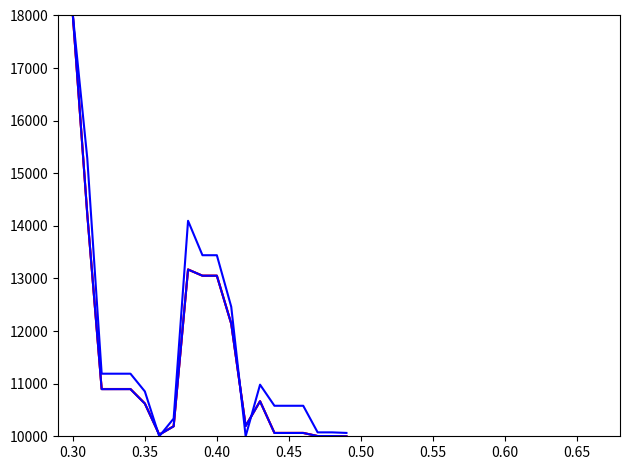

How many lines are shown in the chart?

4